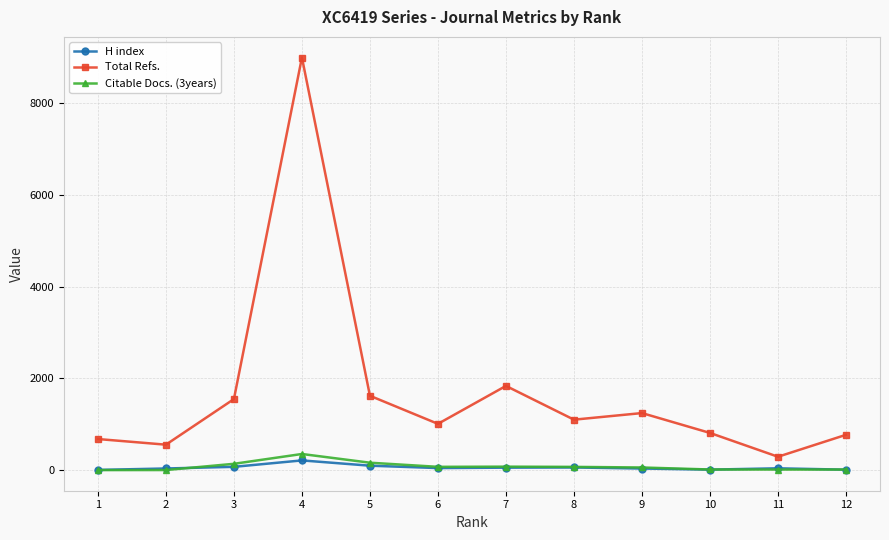

Is the value of Total Refs. at 11 greater than the value of H index at 2?

Yes